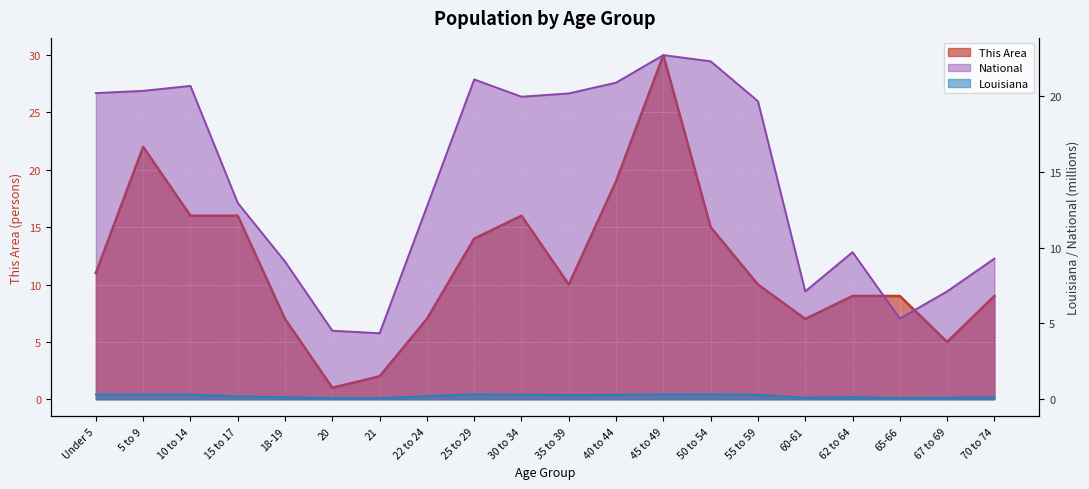

What position from the right is 5 to 9?

19